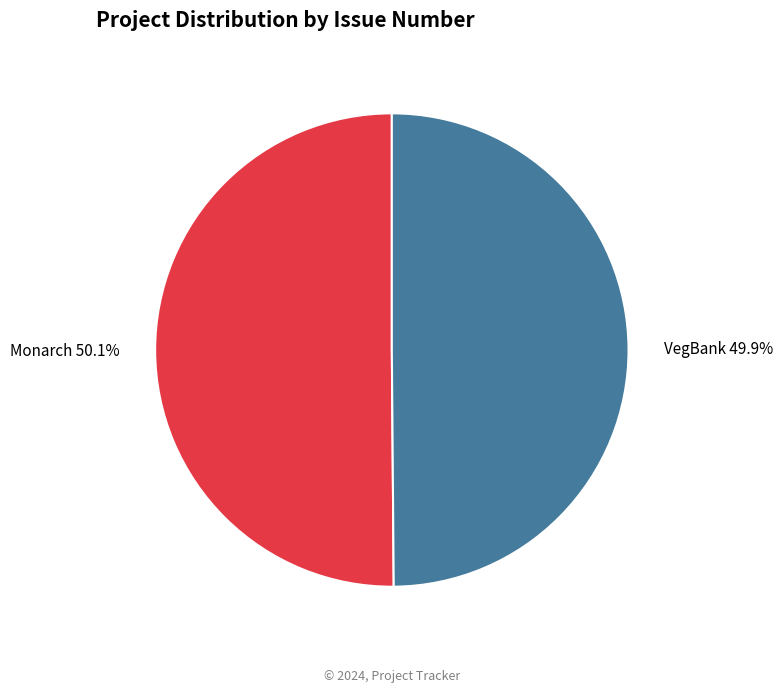

Do Monarch and VegBank together represent more than half of the pie?

Yes